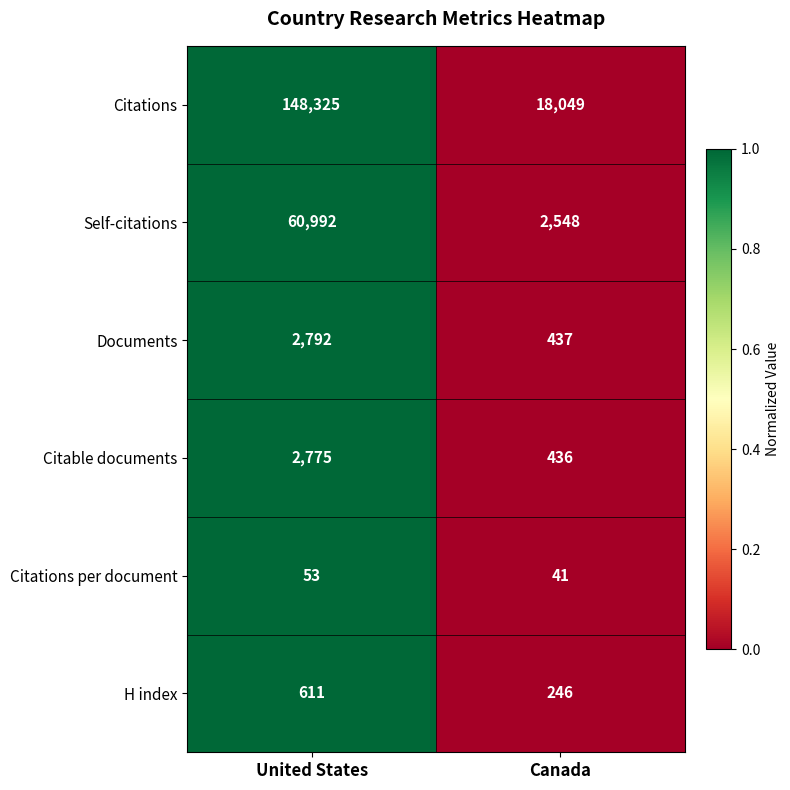

Which category has the lowest value across all series?

Canada